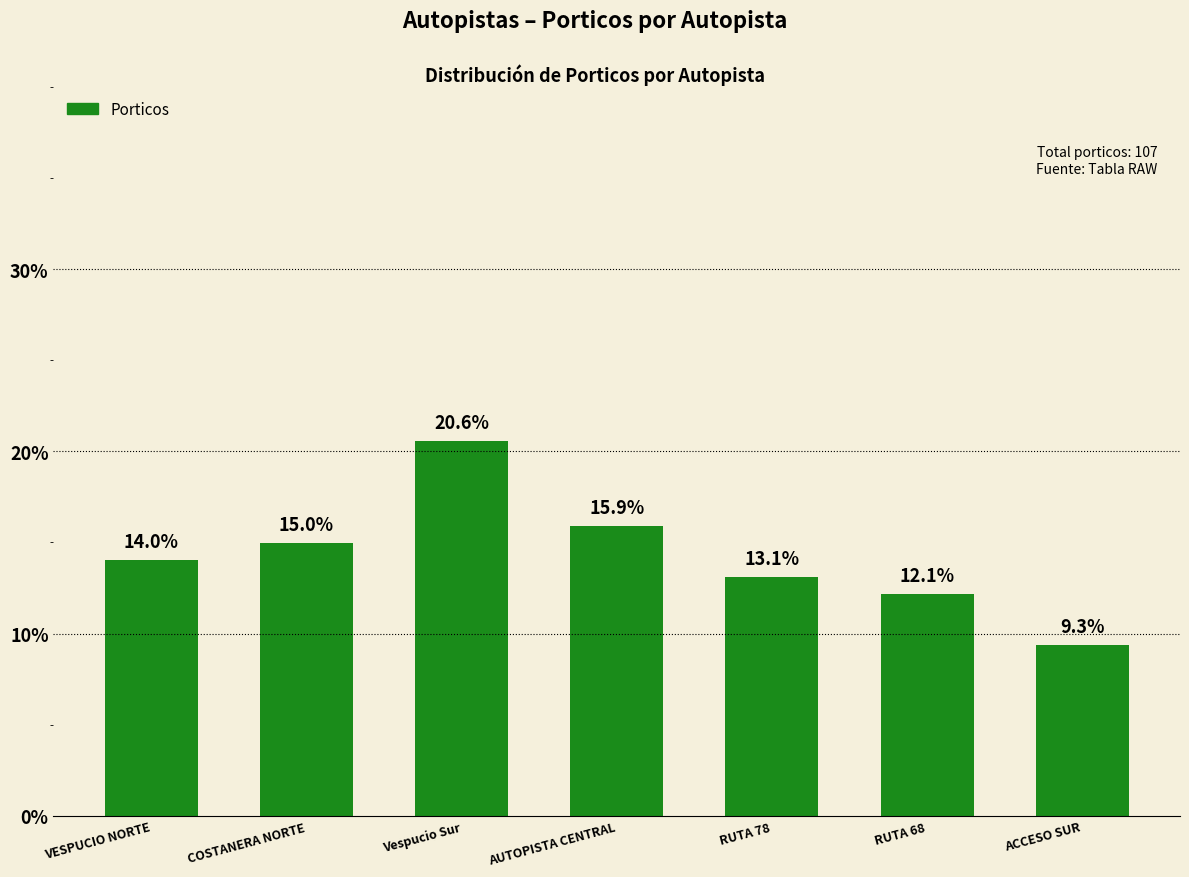

The chart shows a value of 30.6 at Vespucio Sur. True or false?

False